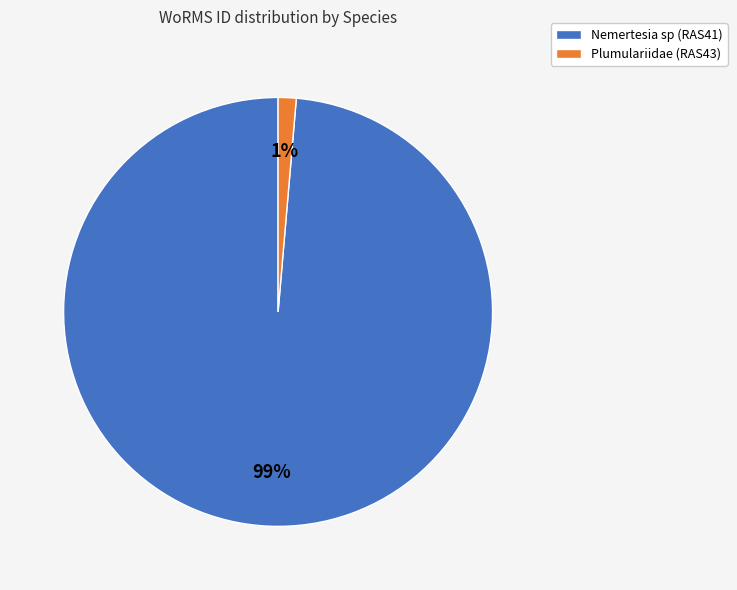

Rank the categories by value from highest to lowest.

Nemertesia sp (RAS41), Plumulariidae (RAS43)